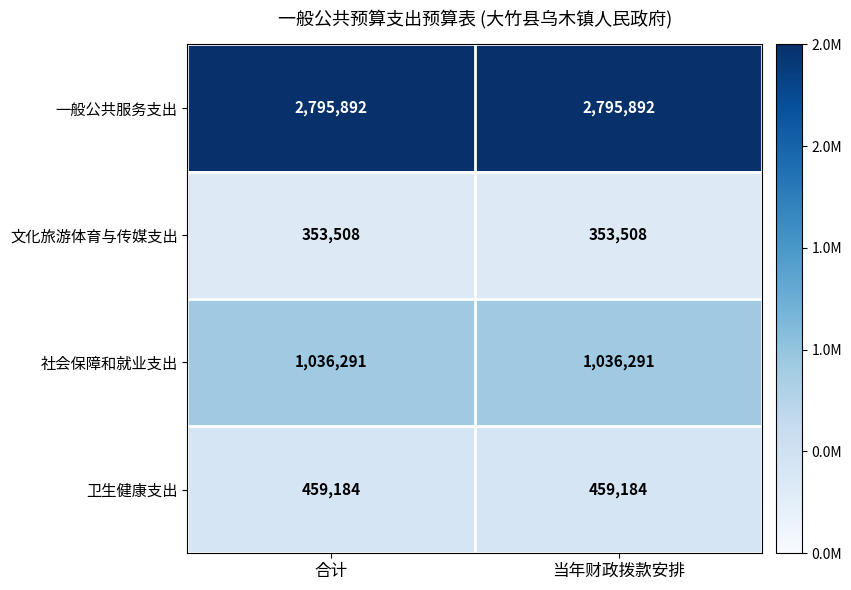

What is the smallest value displayed?

353508